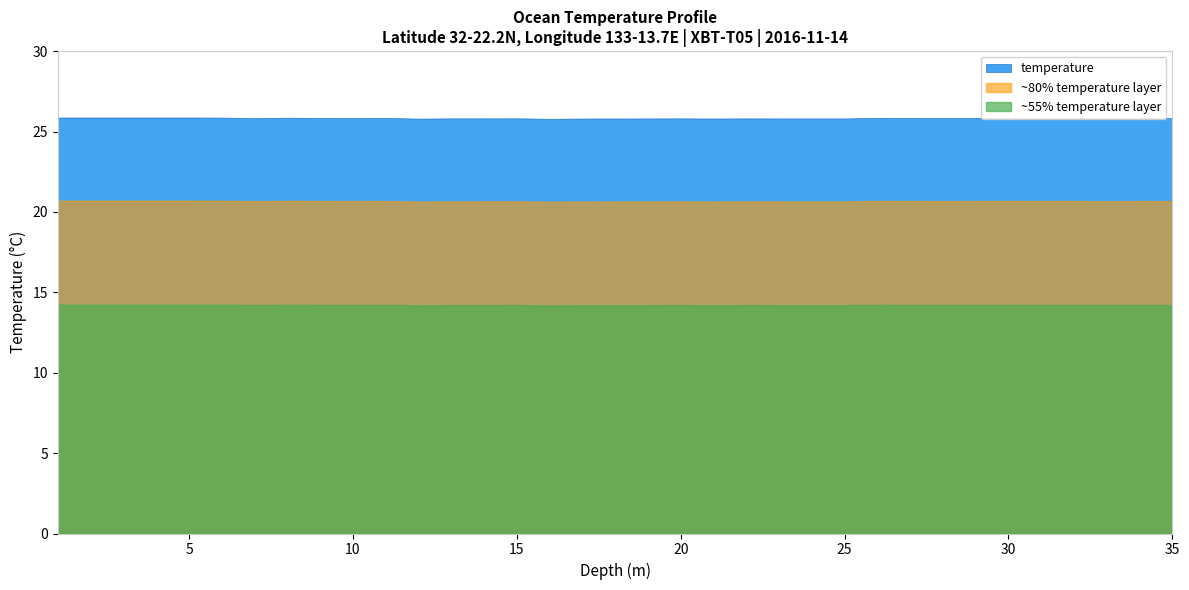

How many interior local valleys (lower than both neighbors) does the data have?

2